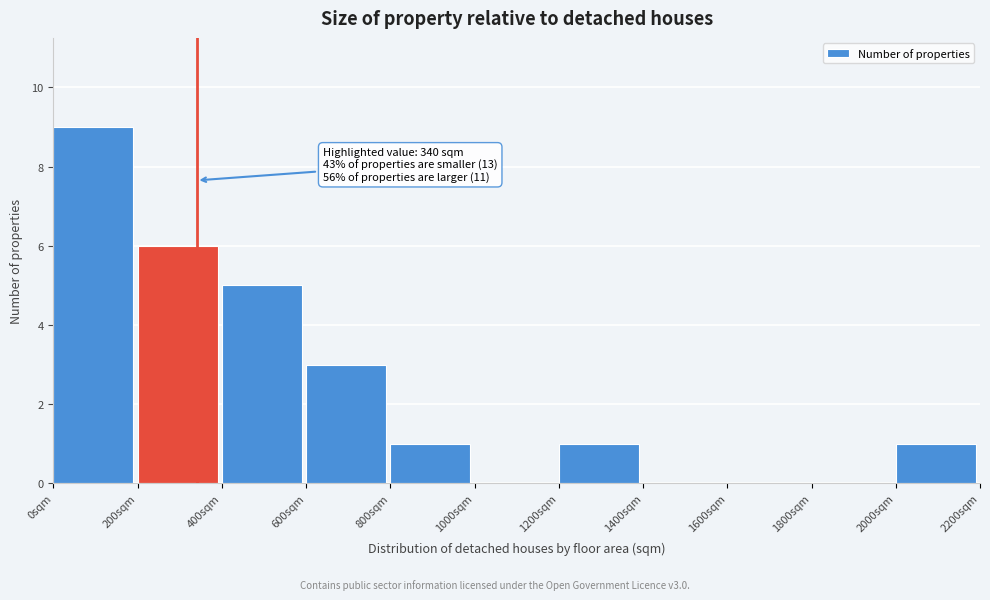

Over which range of the x-axis is the bar tallest?

0 to 200